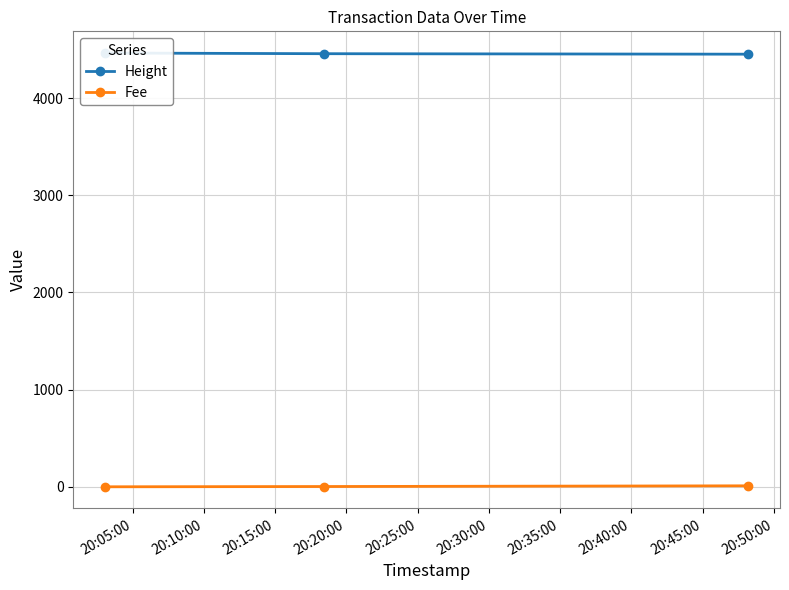

How many data points in Fee are above 2?

2